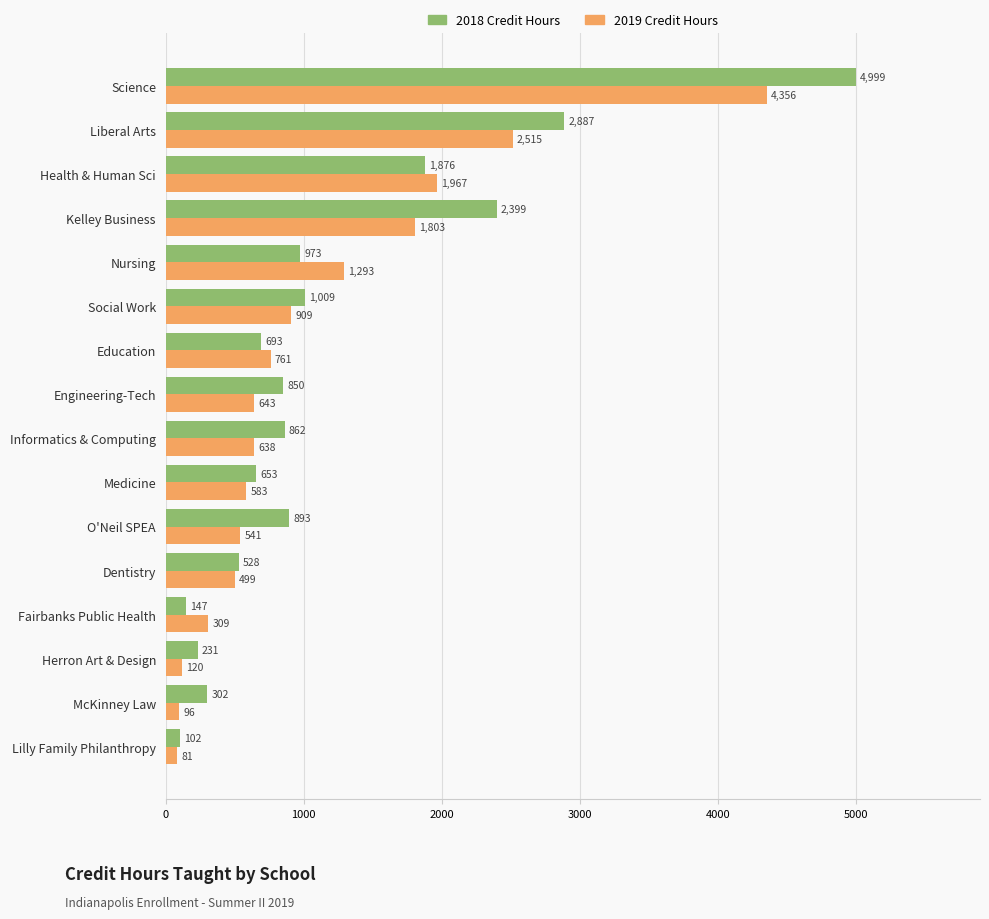

How many distinct data groups are displayed?

2